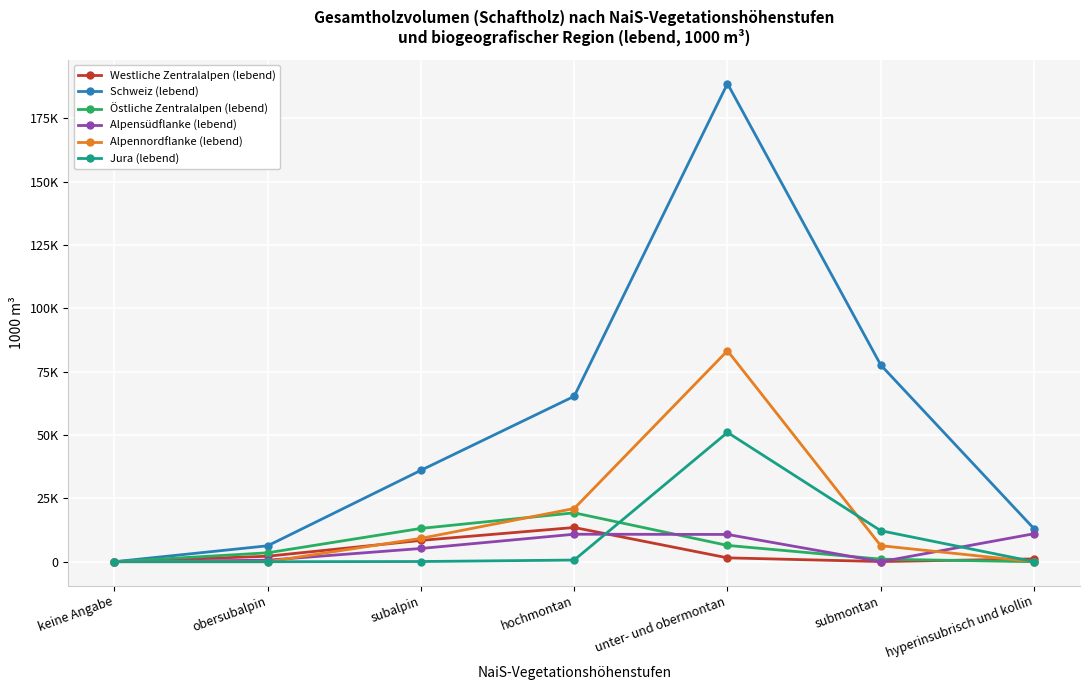

What is the average value of the Schweiz (lebend) series?

55298